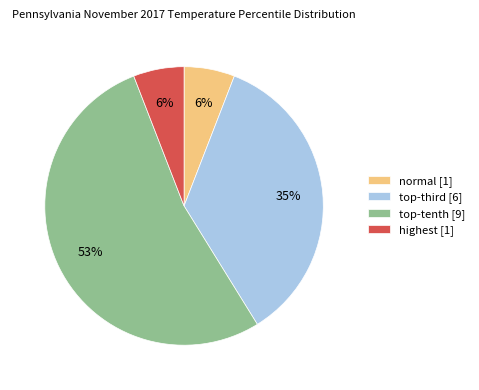

Is it true that normal [1] is 6% of the pie?

True